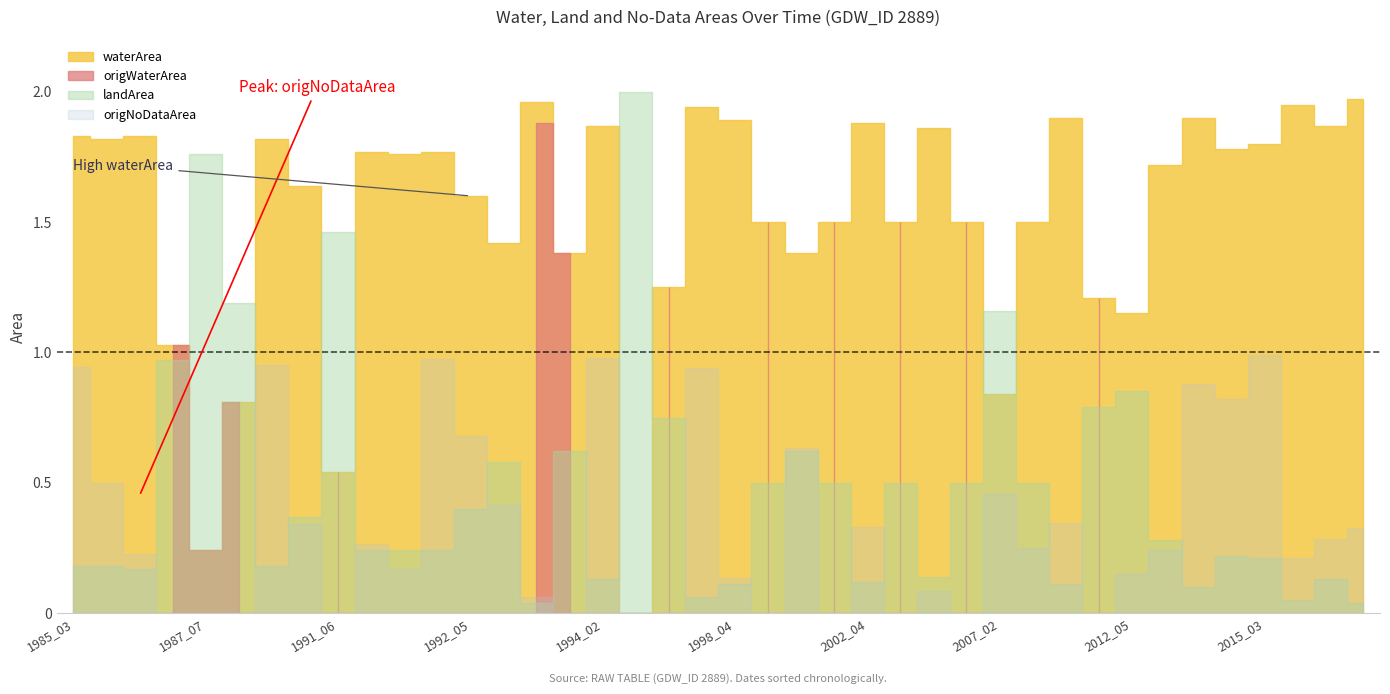

What is the average value of the landArea series?

0.5